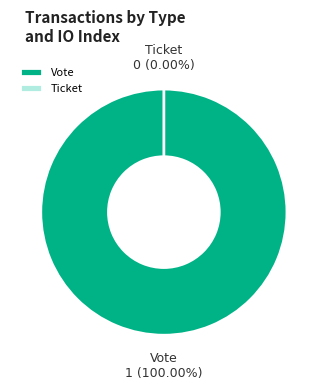

Which slice is the largest?

Vote